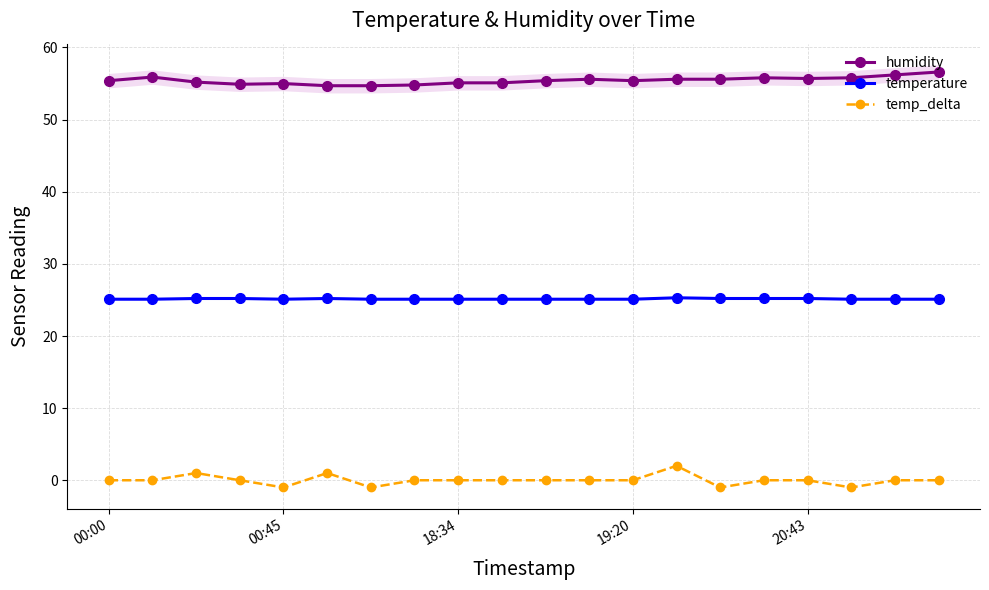

What is the maximum value for temp_delta?

2.0